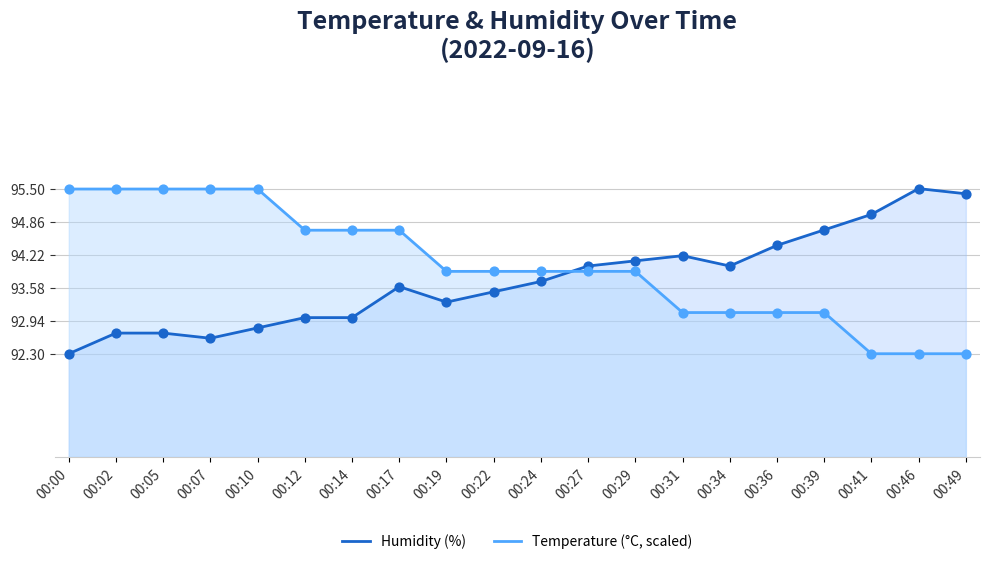

Which series reaches the minimum Y coordinate?

Humidity (%)